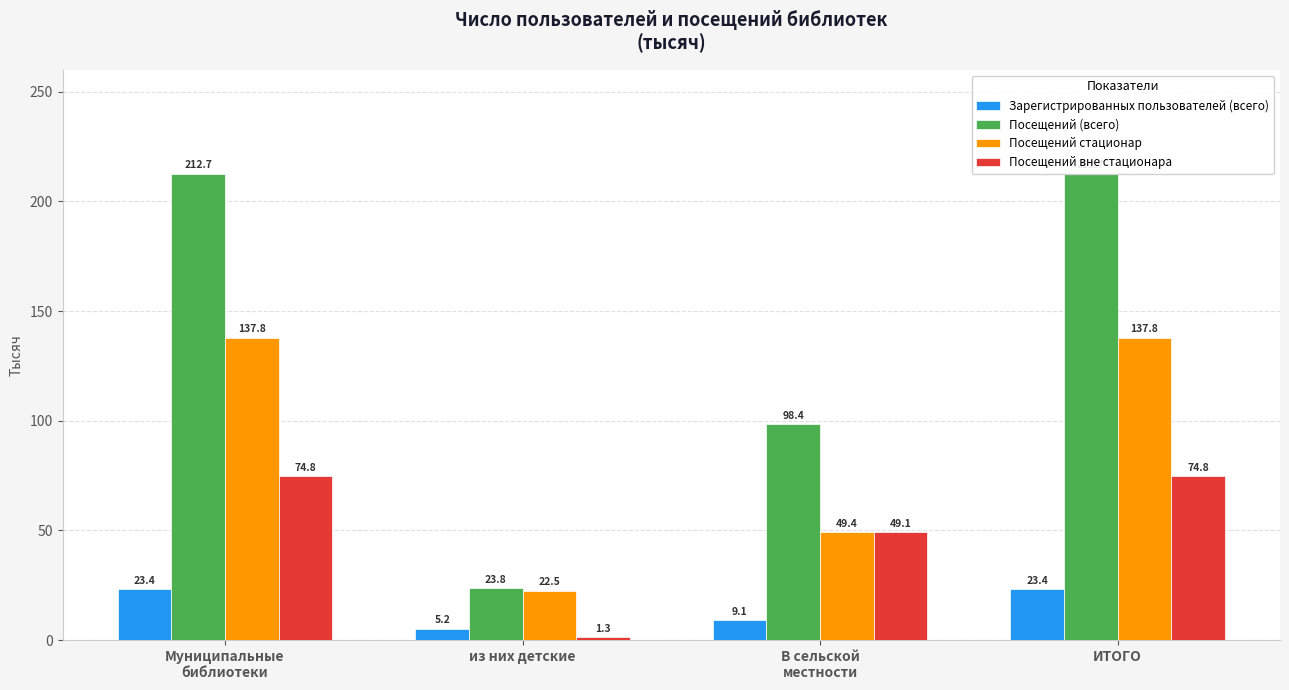

What are all the series names shown in the legend?

Зарегистрированных пользователей (всего), Посещений (всего), Посещений стационар, Посещений вне стационара